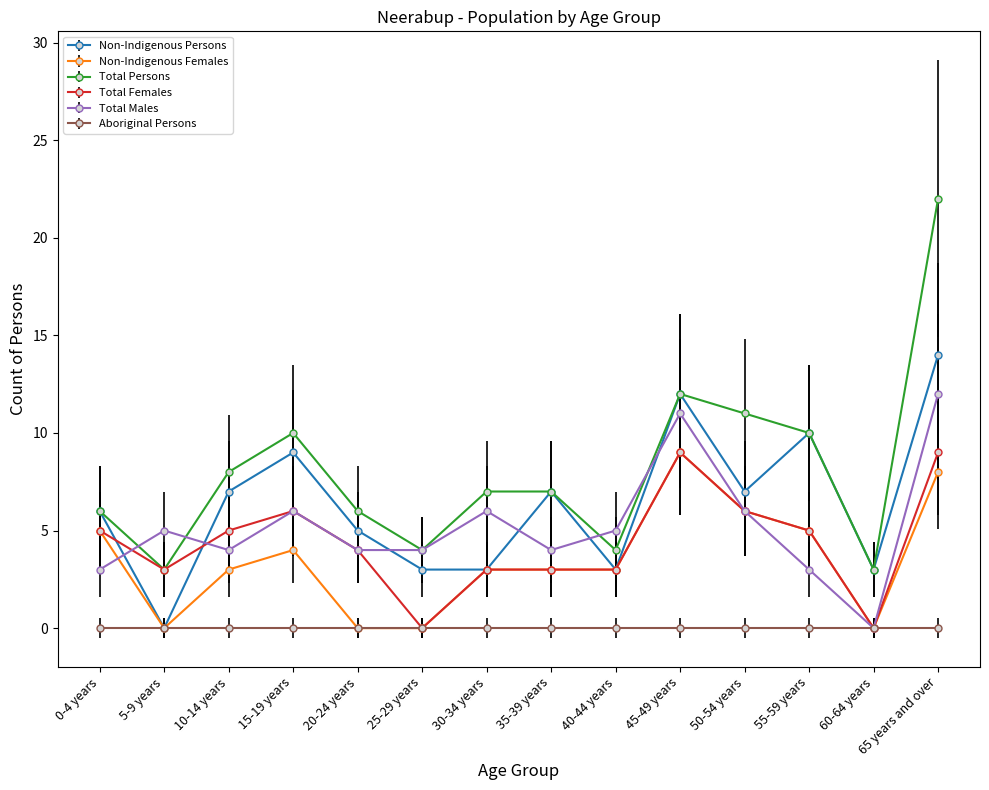

Which series has the largest total across all categories?

Total Persons